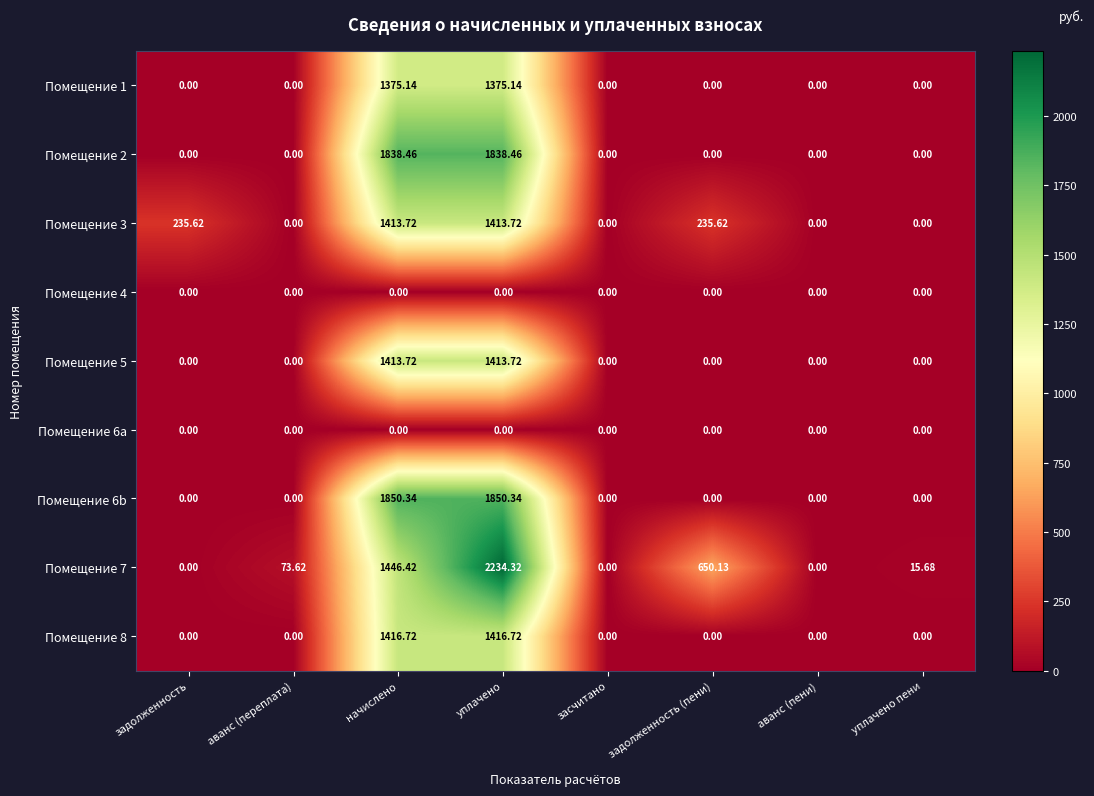

Is the value of Помещение 7 at уплачено пени greater than the value of Помещение 6b at аванс (переплата)?

Yes